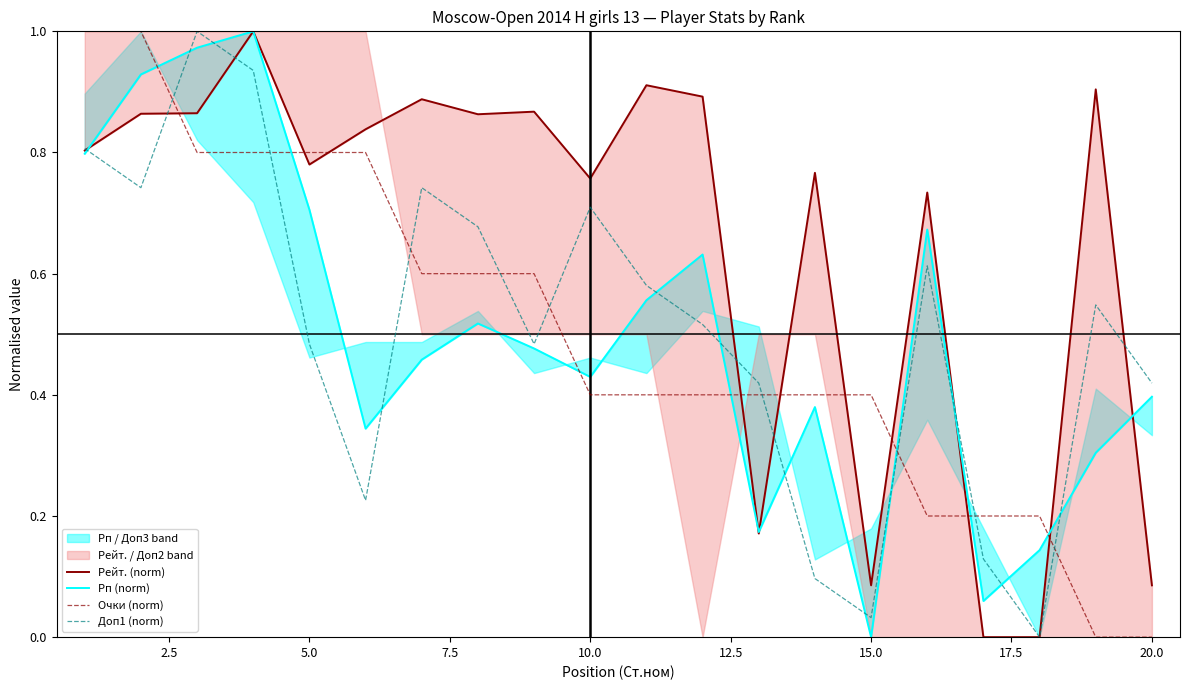

The Очки (norm) series shows 0.4 at 15.0. True or false?

True